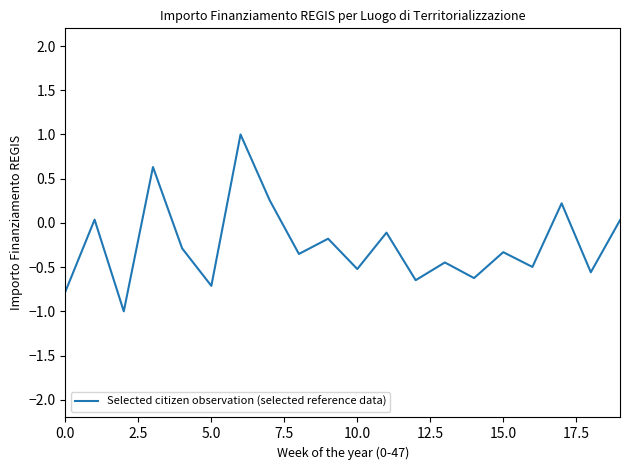

What is the minimum value shown in the chart?

-1.0